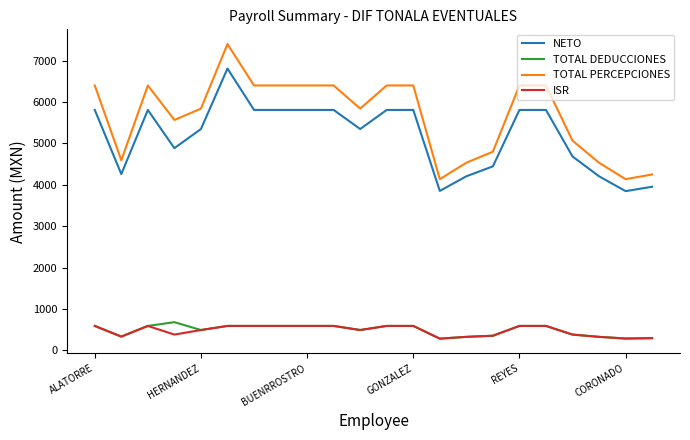

True or false: NETO and ISR intersect in this chart.

False